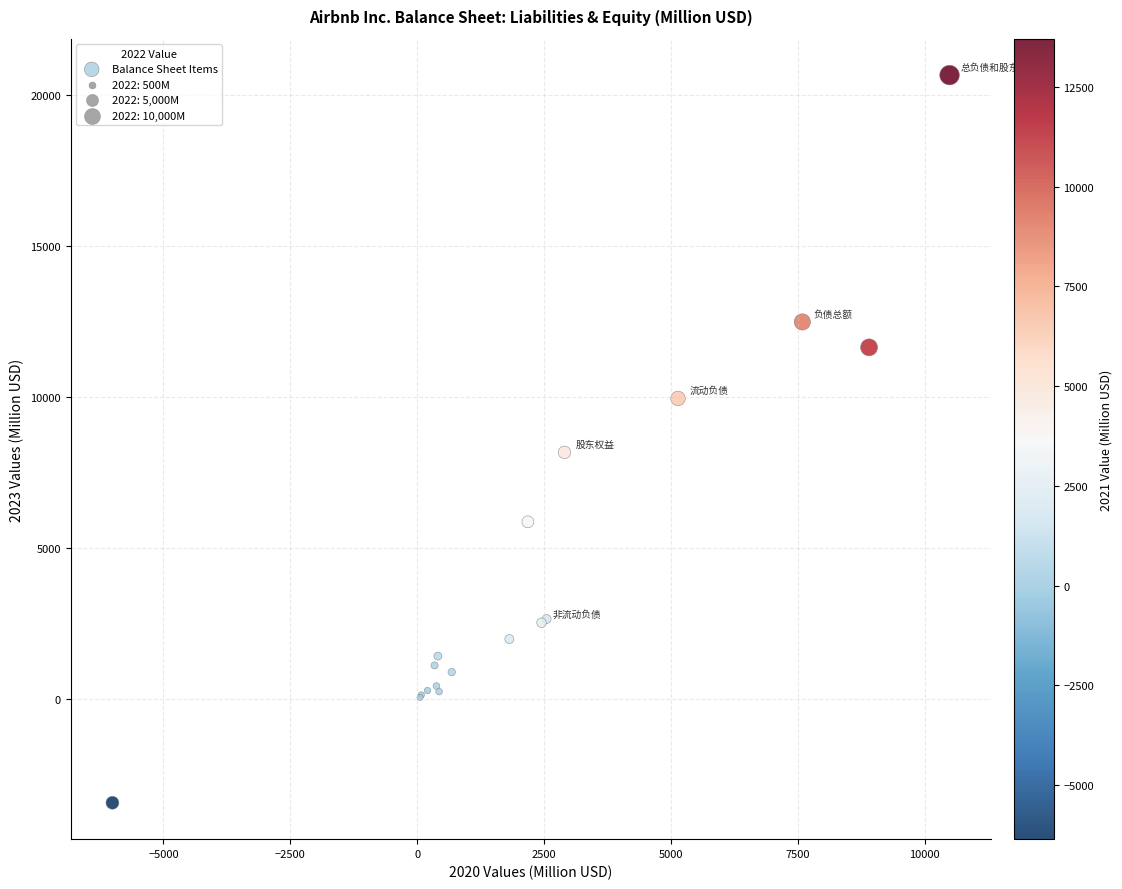

What Y value in the scatter plot is closest to 8610?

8165